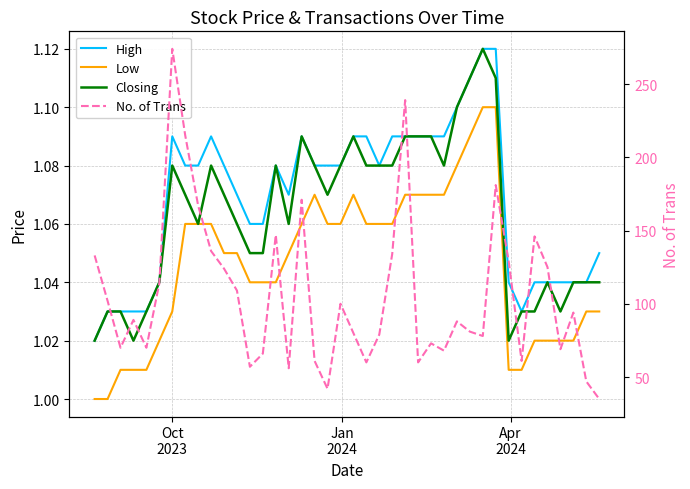

True or false: Closing has more than 1 points higher than both neighbors.

True